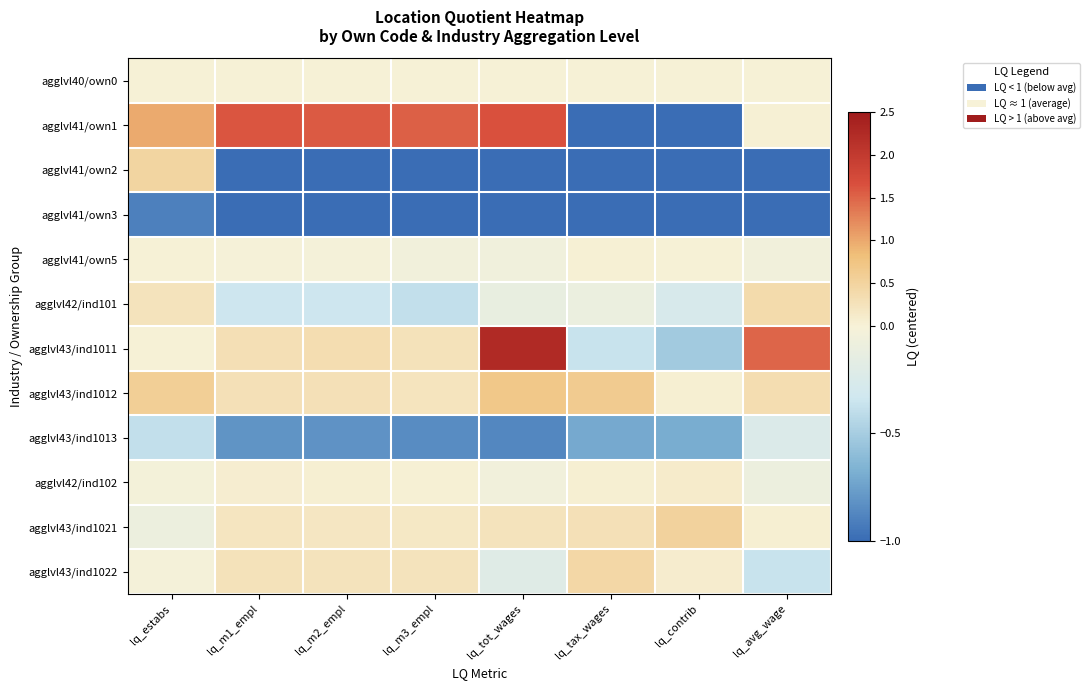

How many data points does each series have?

8